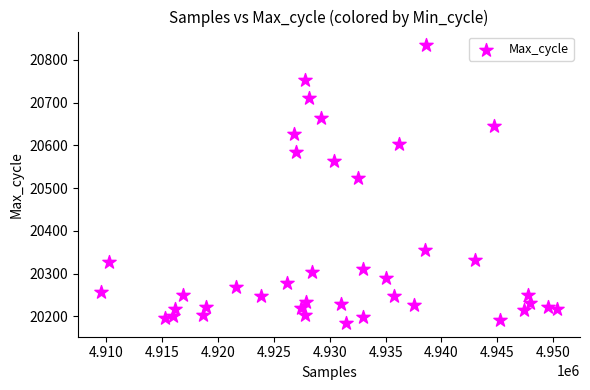

What Y value in the scatter plot is closest to 20509?

20525